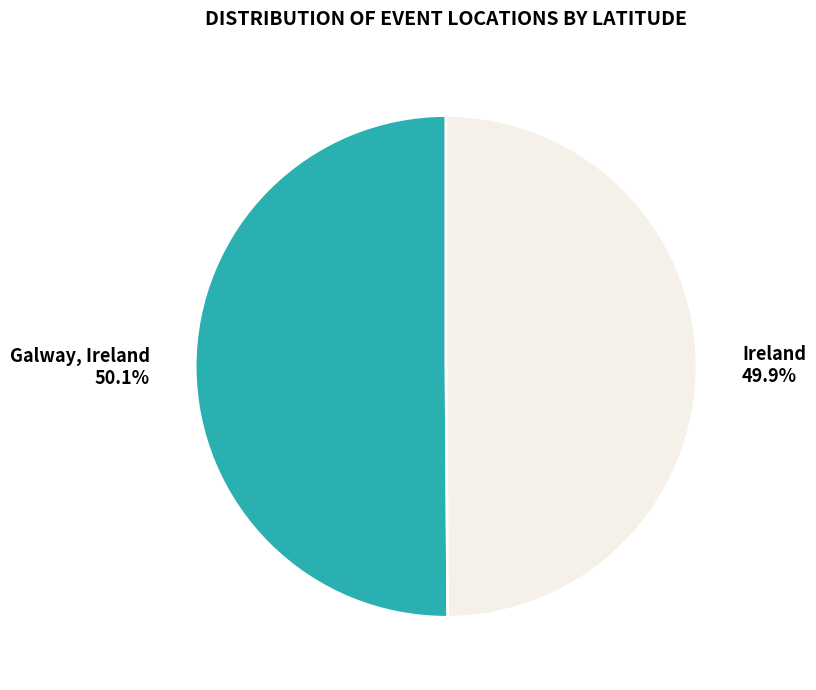

What is the total percentage of Ireland and Galway, Ireland?

100.0%